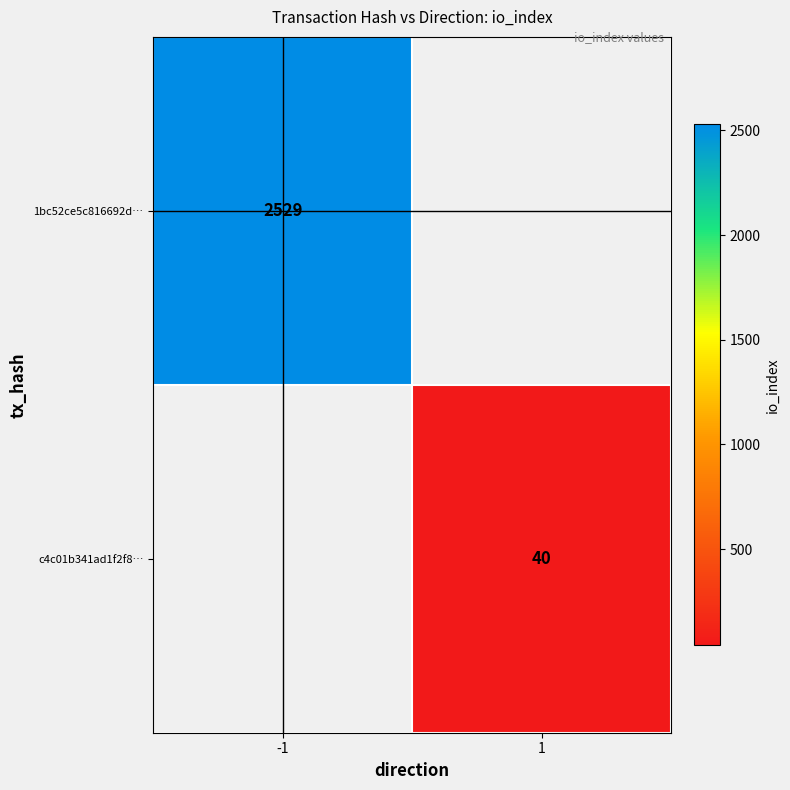

Is the value of 1bc52ce5c816692d… at -1 greater than the value of c4c01b341ad1f2f8… at 1?

Yes